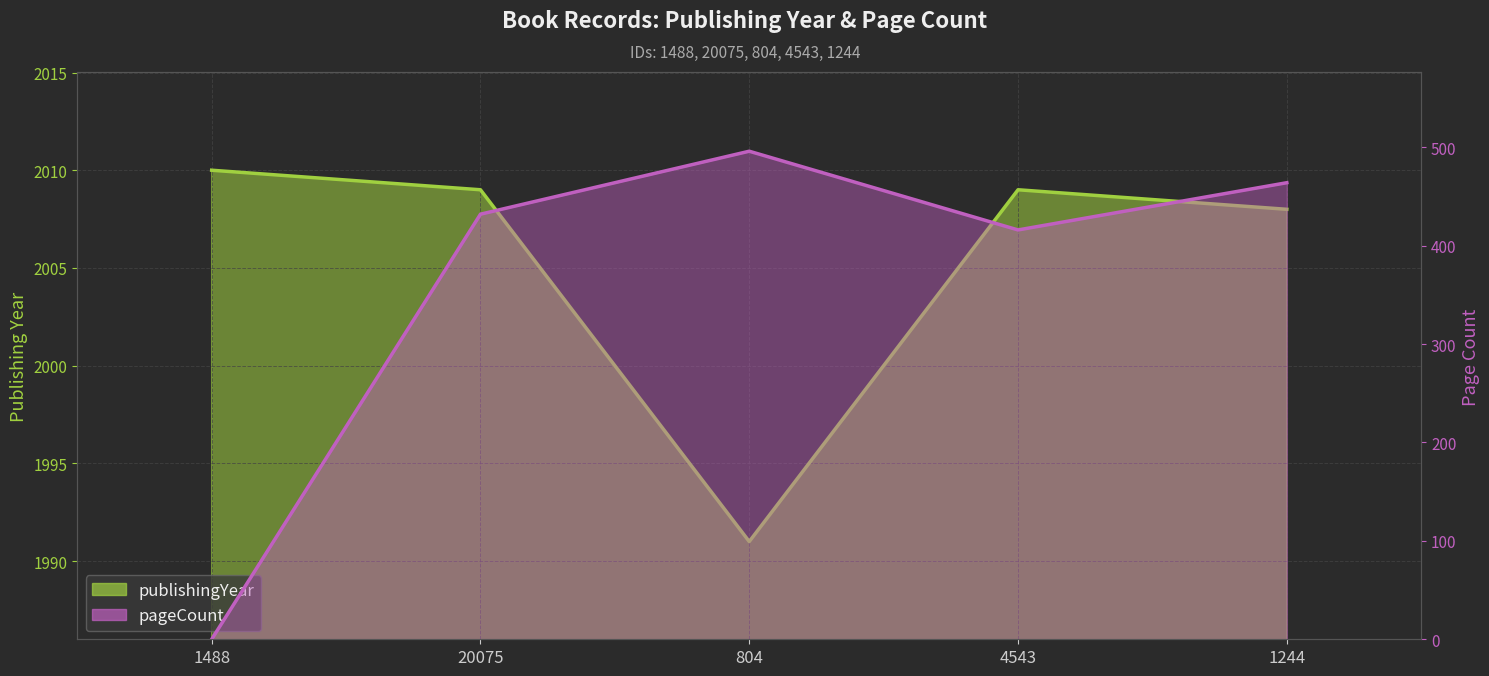

What is the sum of the pageCount values at 1488 and 20075?

432